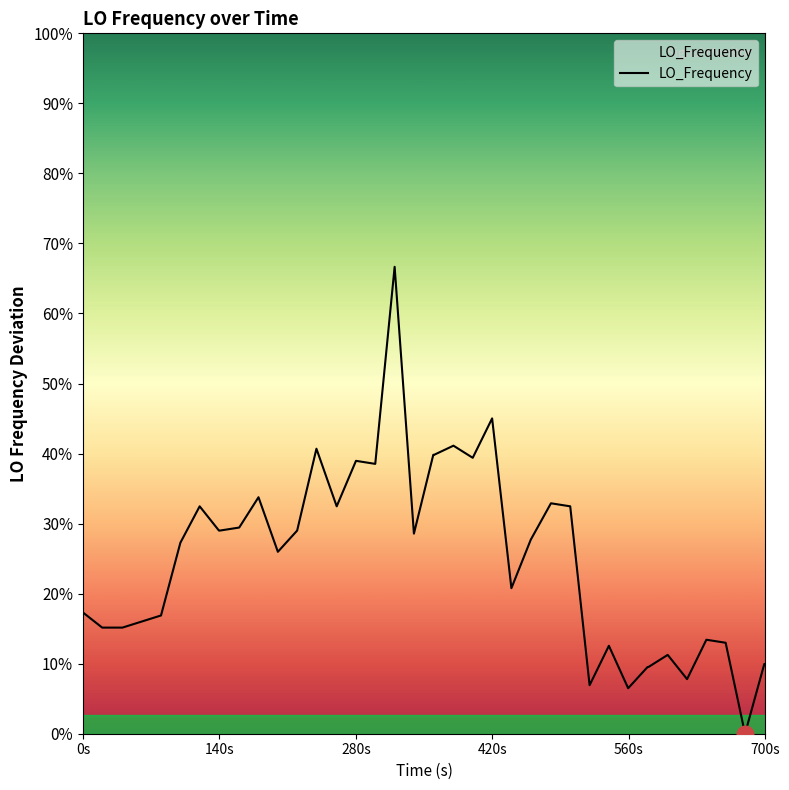

Is this an area chart (filled region under the line)?

Yes